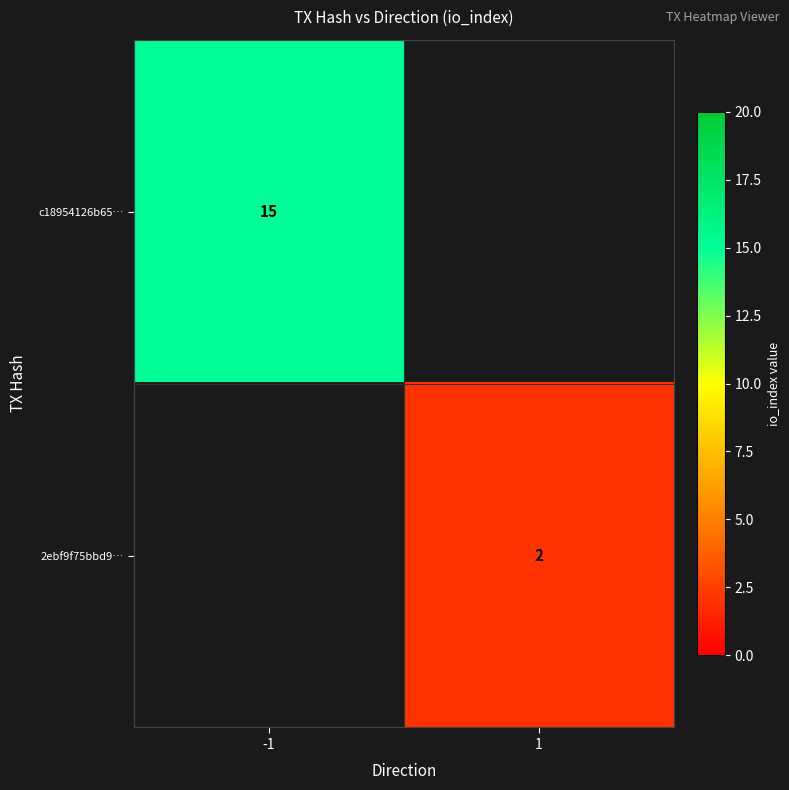

The c18954126b65… series shows 15 at -1. True or false?

True